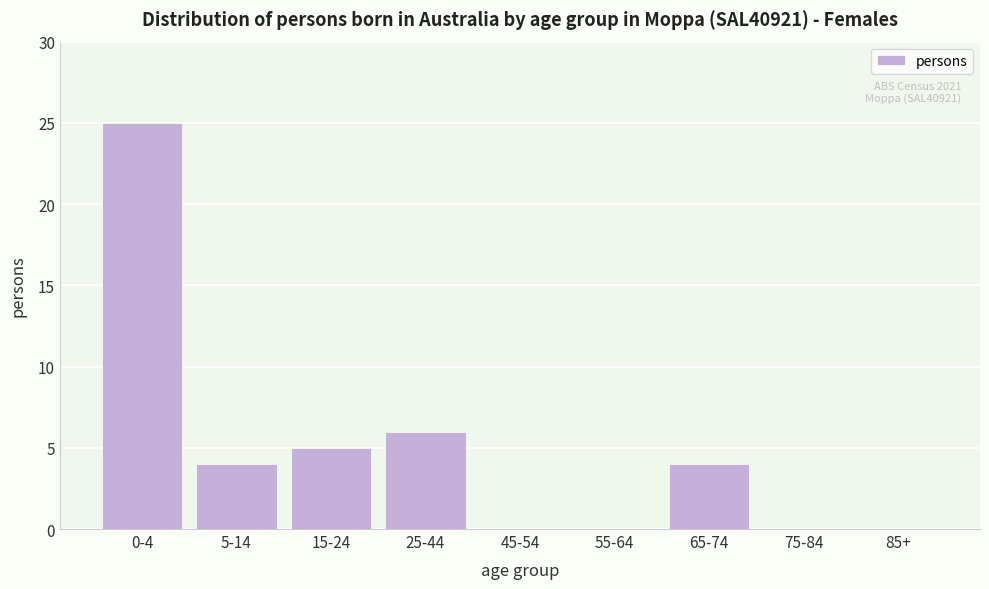

Reading left to right, extract all data points from this chart.

0-4=25	5-14=4	15-24=5	25-44=6	45-54=0	55-64=0	65-74=4	75-84=0	85+=0